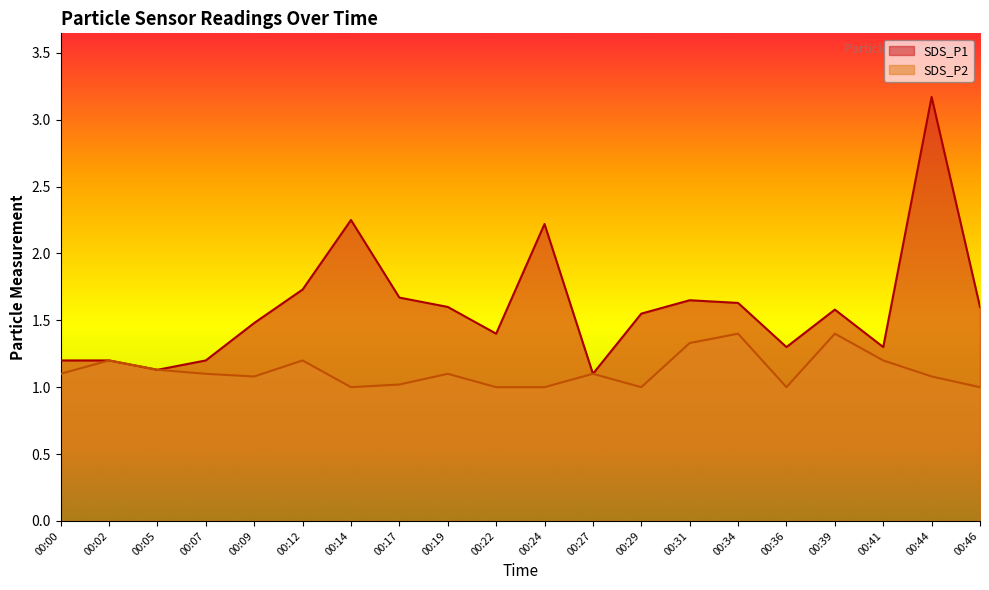

Reading left to right, what are all the values shown in this chart?

SDS_P1: 1.2	1.2	1.1	1.2	1.5	1.7	2.2	1.7	1.6	1.4	2.2	1.1	1.6	1.6	1.6	1.3	1.6	1.3	3.2	1.6
SDS_P2: 1.1	1.2	1.1	1.1	1.1	1.2	1.0	1.0	1.1	1.0	1.0	1.1	1.0	1.3	1.4	1.0	1.4	1.2	1.1	1.0